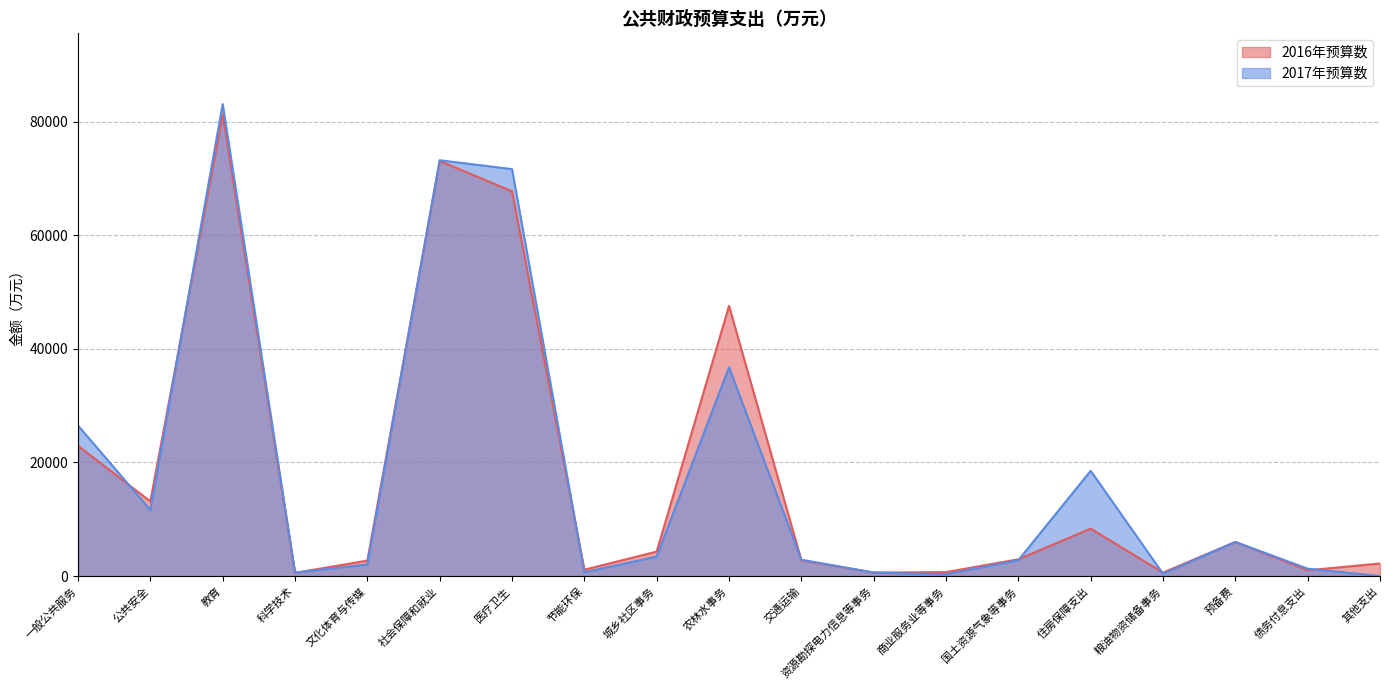

Between which two adjacent categories do 2016年预算数 and 2017年预算数 first intersect?

一般公共服务 and 公共安全